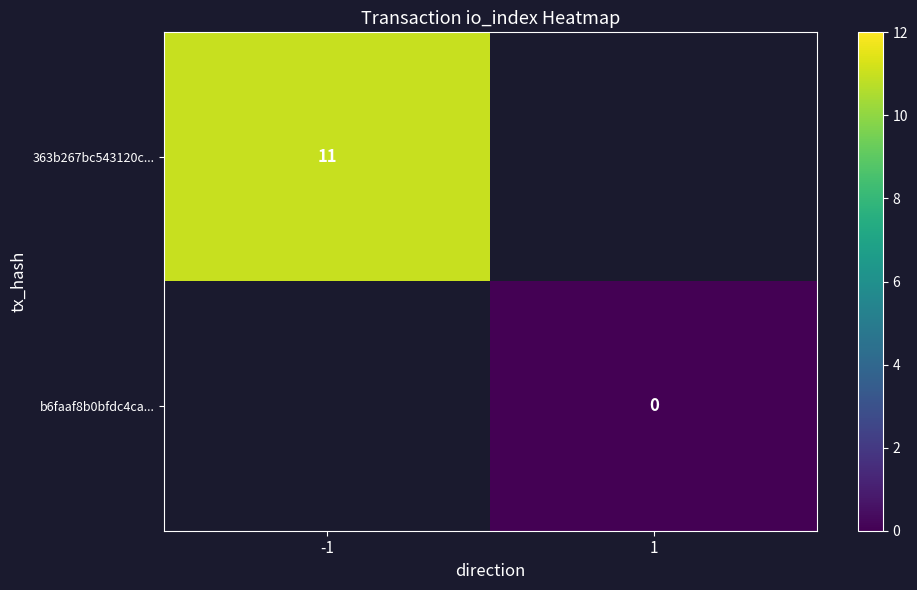

True or false: 363b267bc543120c... has a value of 11 at -1.

True